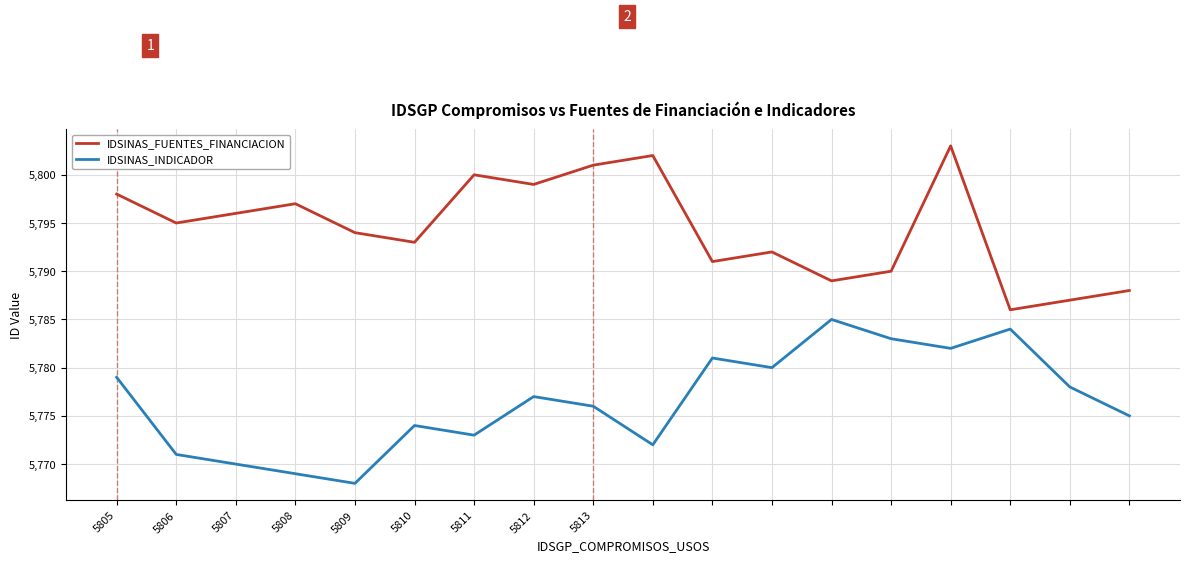

What is the difference between the second highest and minimum values in the IDSINAS_INDICADOR series?

16